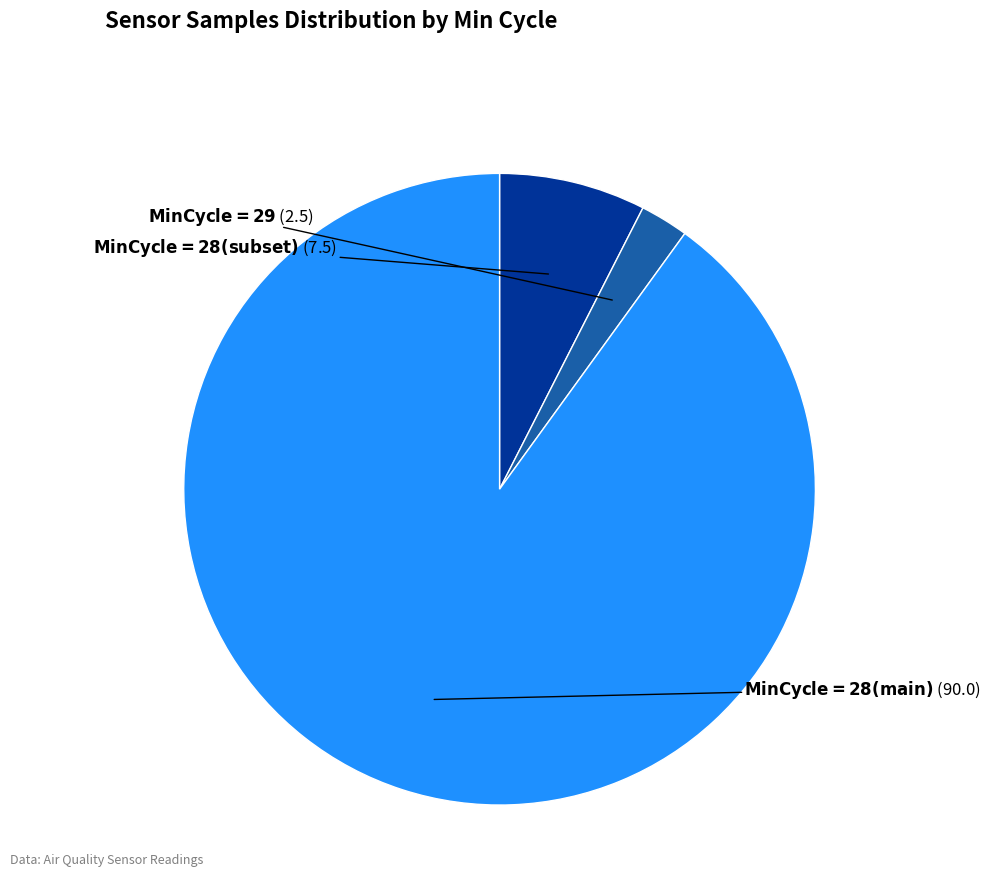

How many segments does this pie chart have?

3